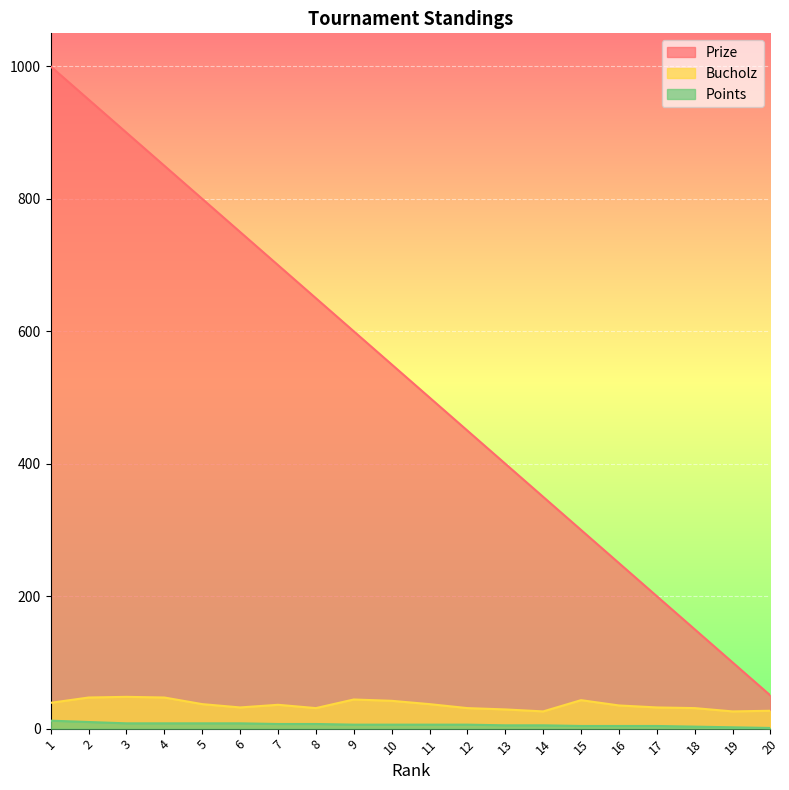

At which category is the sum across all series the highest?

1